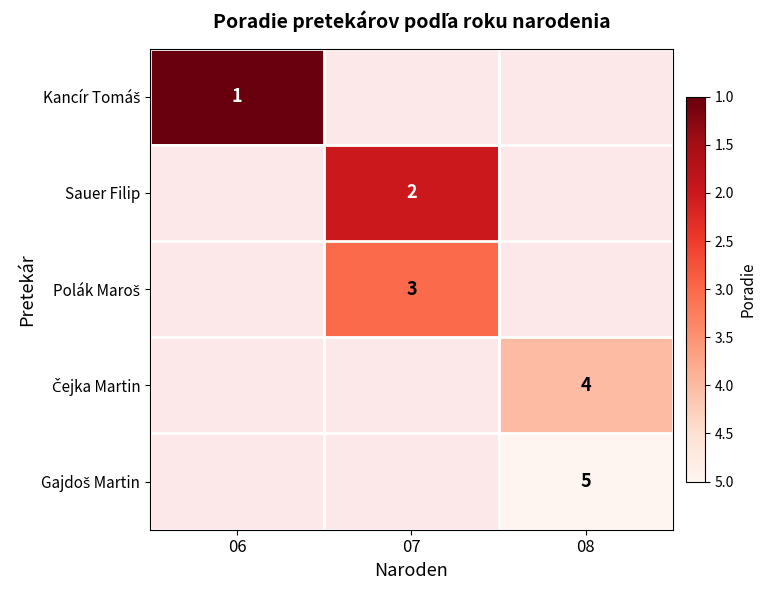

Between 06 and 08, which is larger?

08